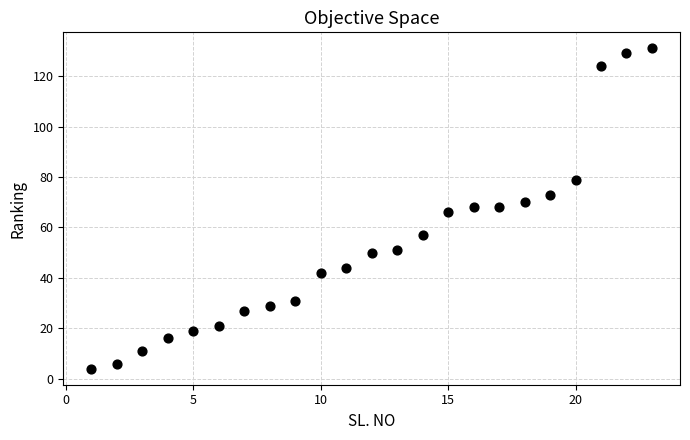

What is the range of Y values (max minus min)?

127